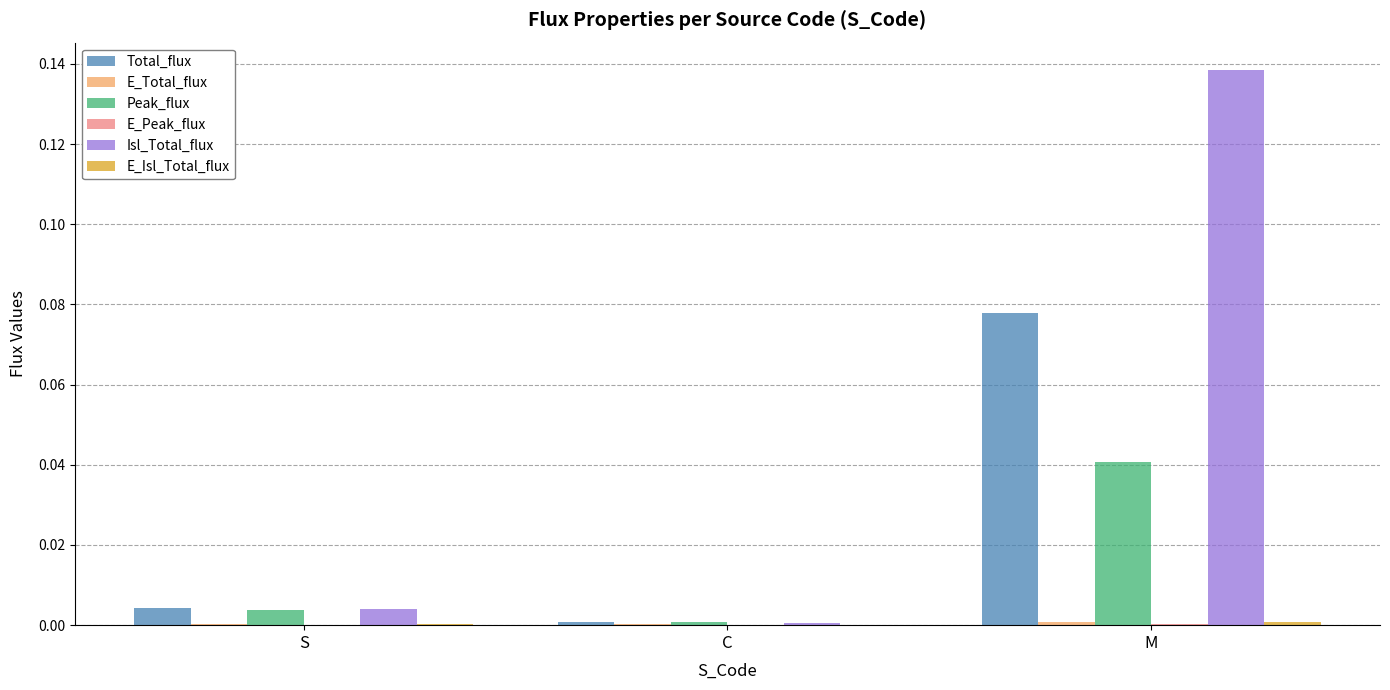

At which category does the chart reach its peak across all series?

M